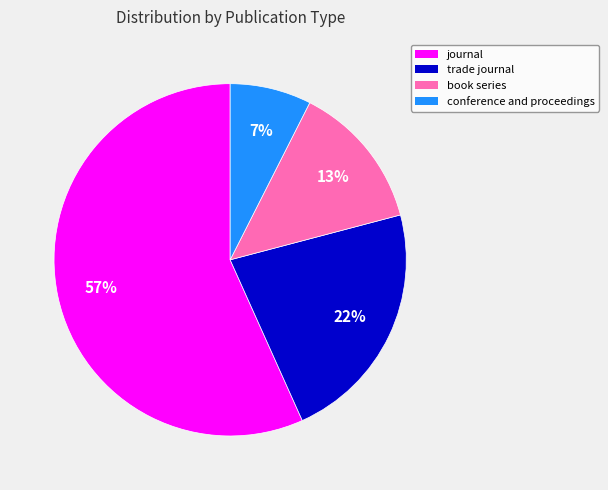

Which has a higher value, book series or trade journal?

trade journal